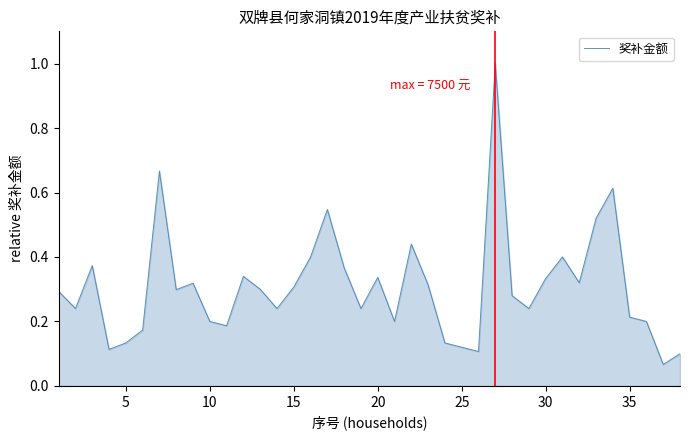

What is the sum of all values?

11.7